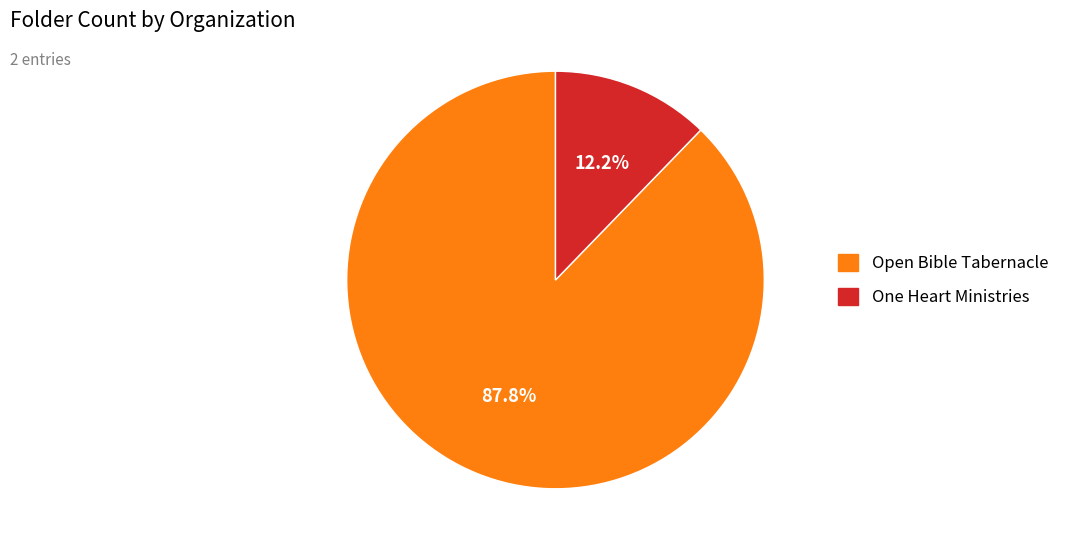

What is the smallest slice in the pie chart?

One Heart Ministries